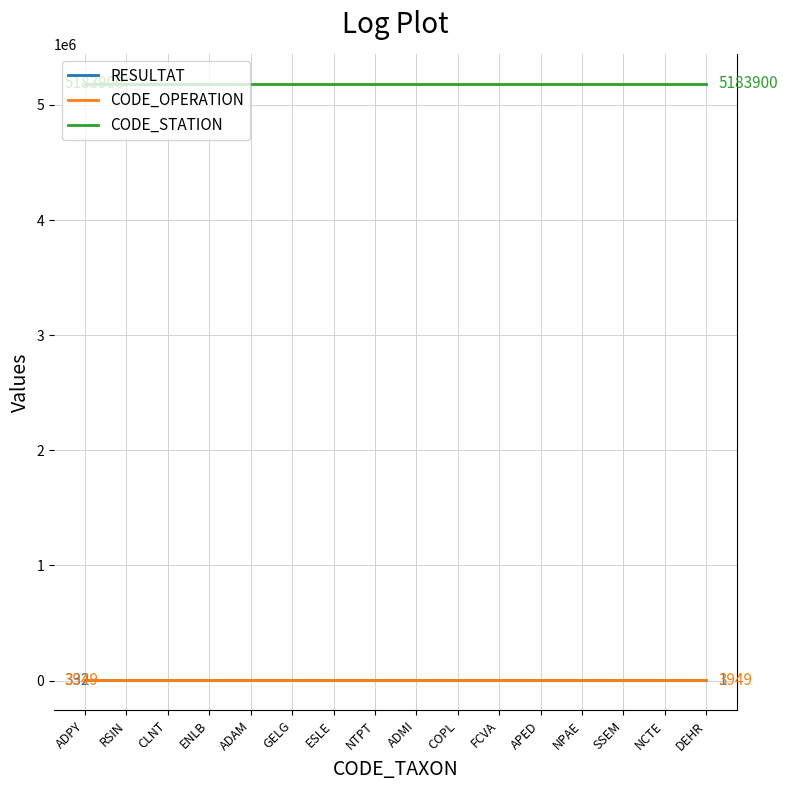

How many values in the RESULTAT series are below 2?

8